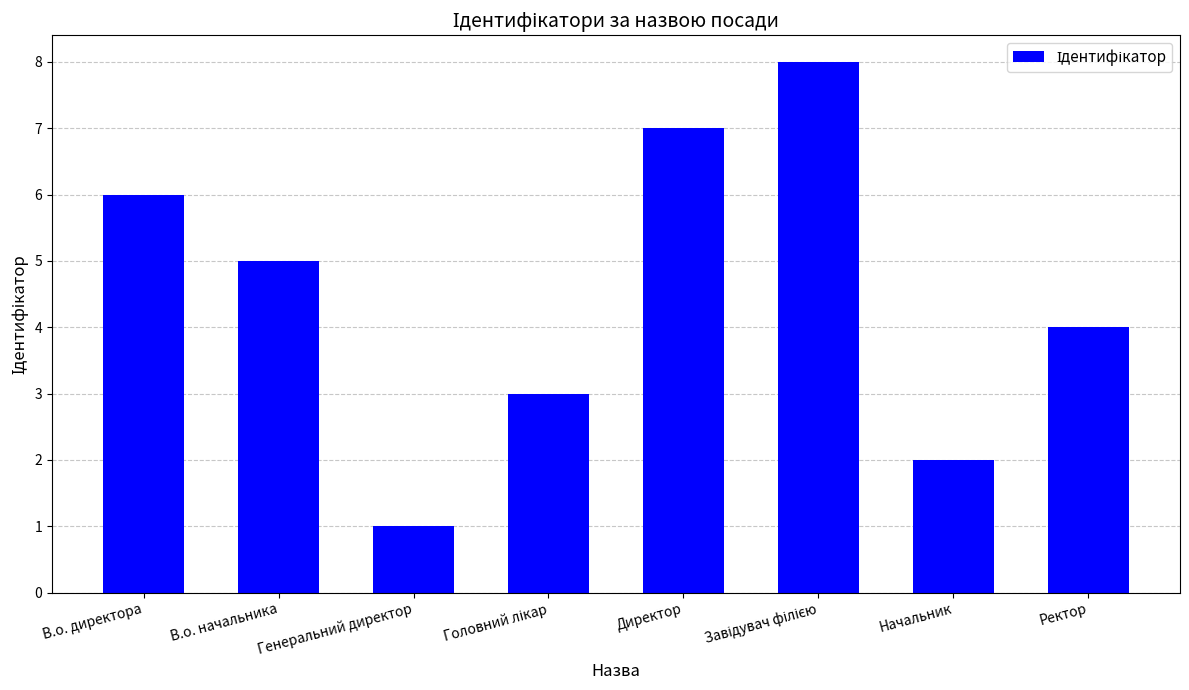

The value at Ректор is 1. True or false?

False